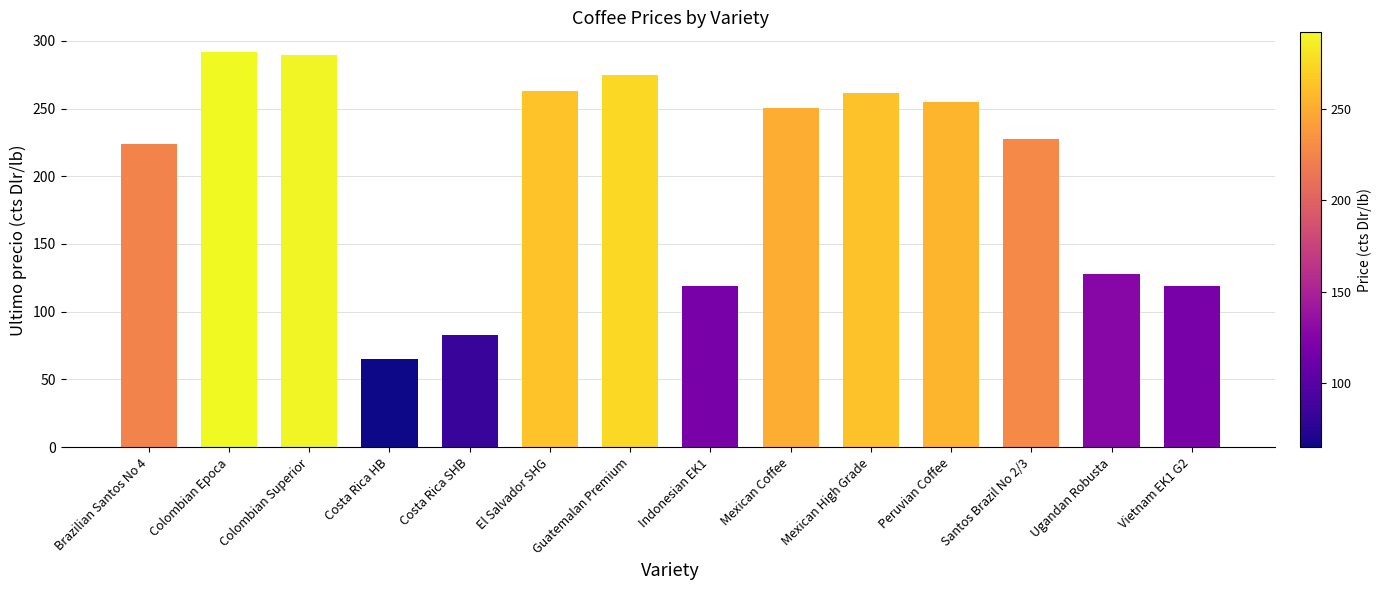

Count the number of values greater than 250.

7